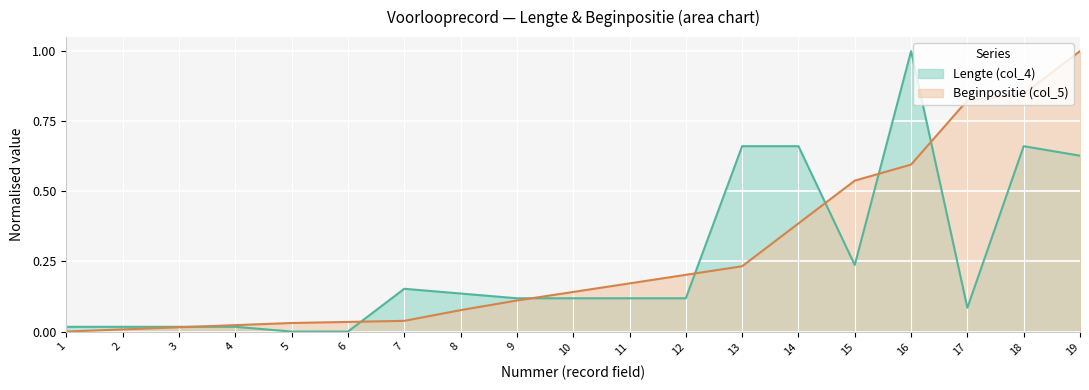

What are all the series names shown in the legend?

Lengte (col_4), Beginpositie (col_5)